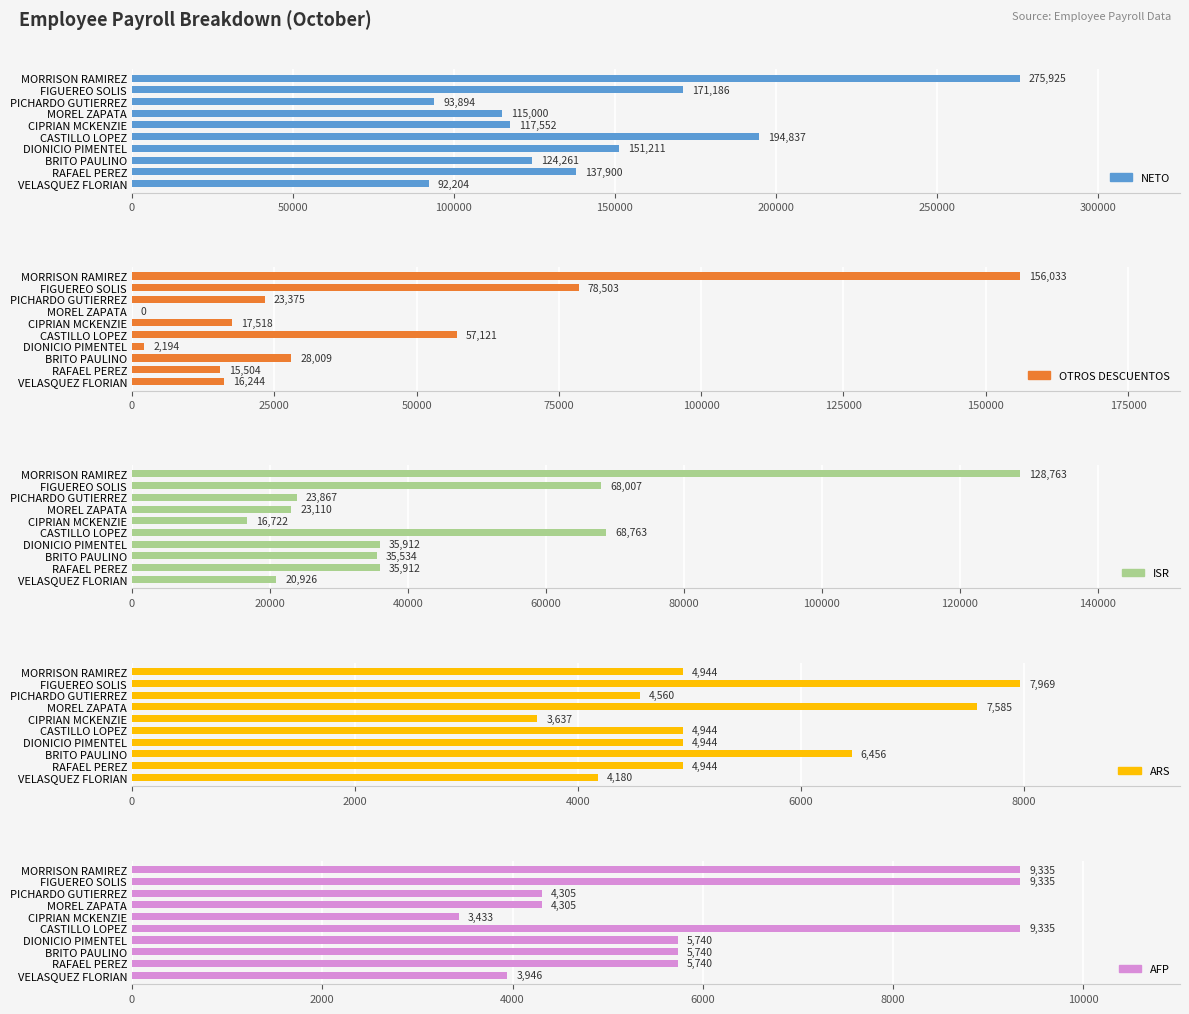

How many values in the OTROS DESCUENTOS series exceed 23374?

5